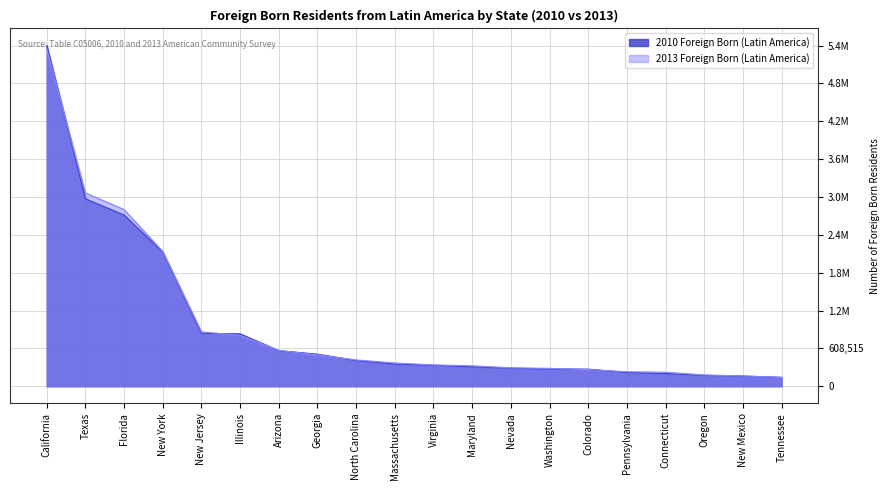

Count the number of data series in this chart.

2